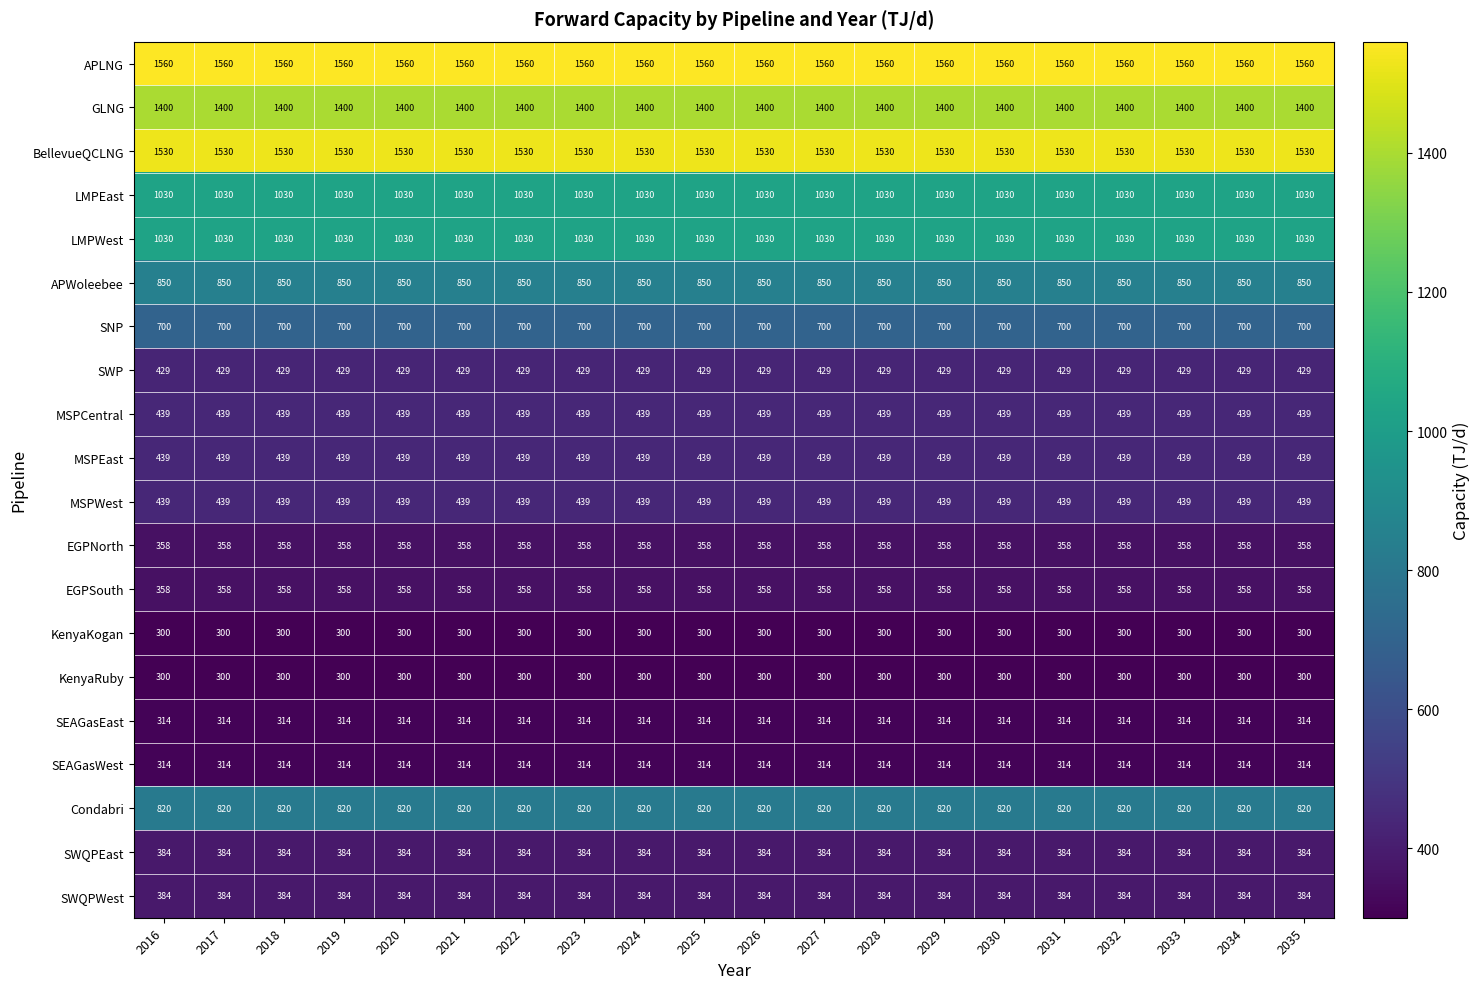

What is the total value across all series at 2027?

13378